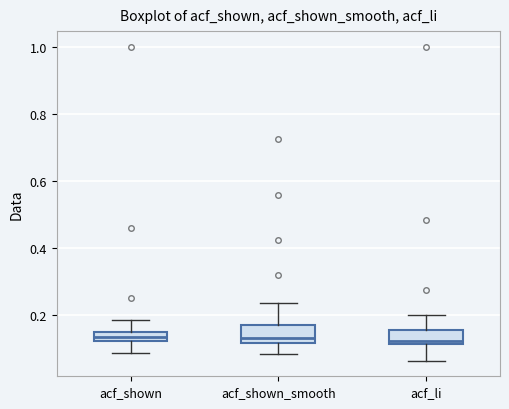

Where does the median line of the box for acf_shown_smooth sit on the y-axis? The values are not printed on the chart, so give them approximately, as read against the axis.

0.14